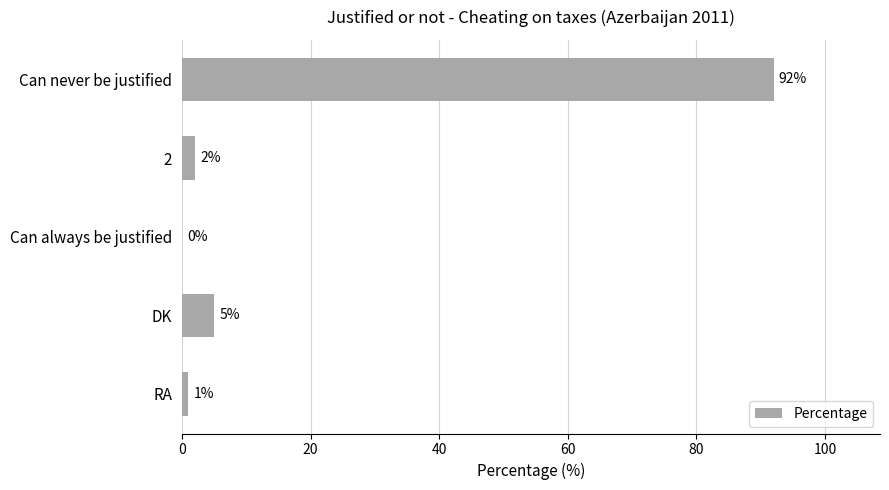

The value at DK is 5. True or false?

True